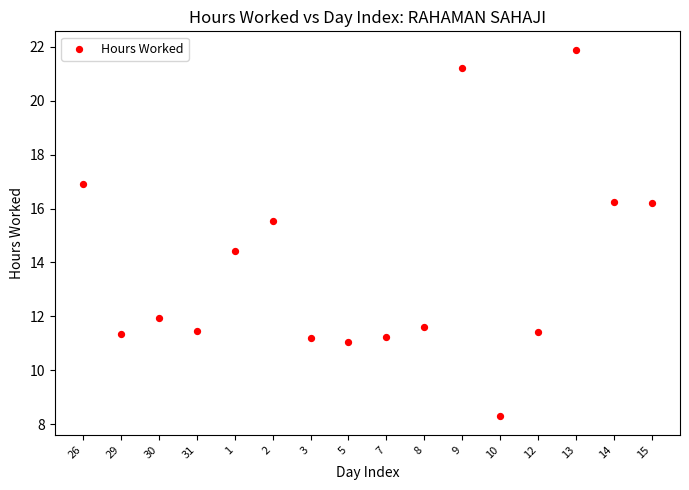

What is the range of Y values (max minus min)?

13.6